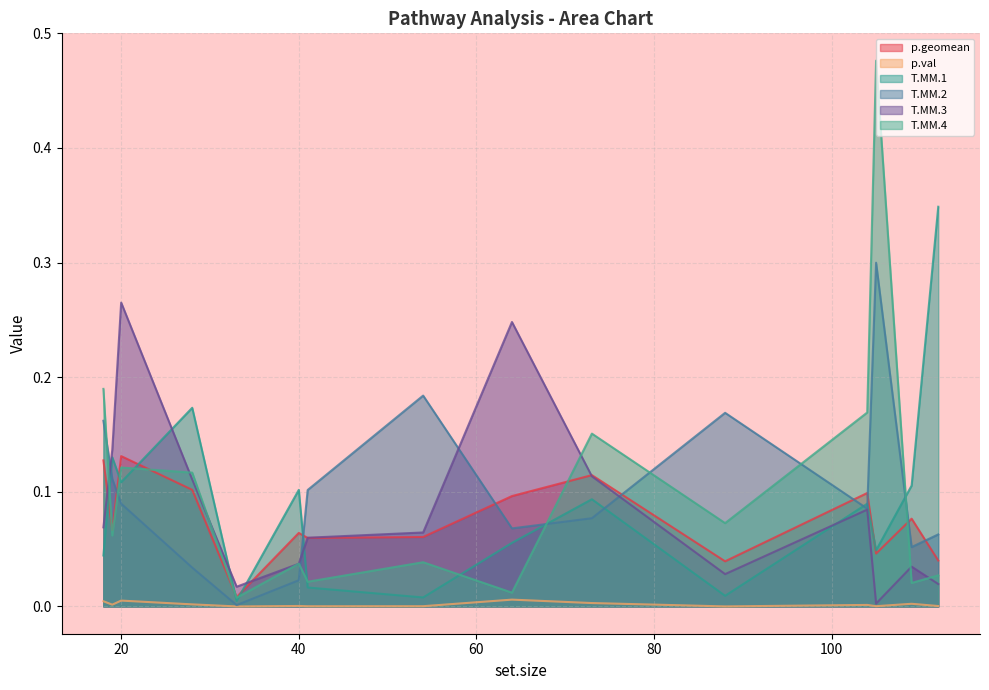

At which category does the chart reach its peak across all series?

105